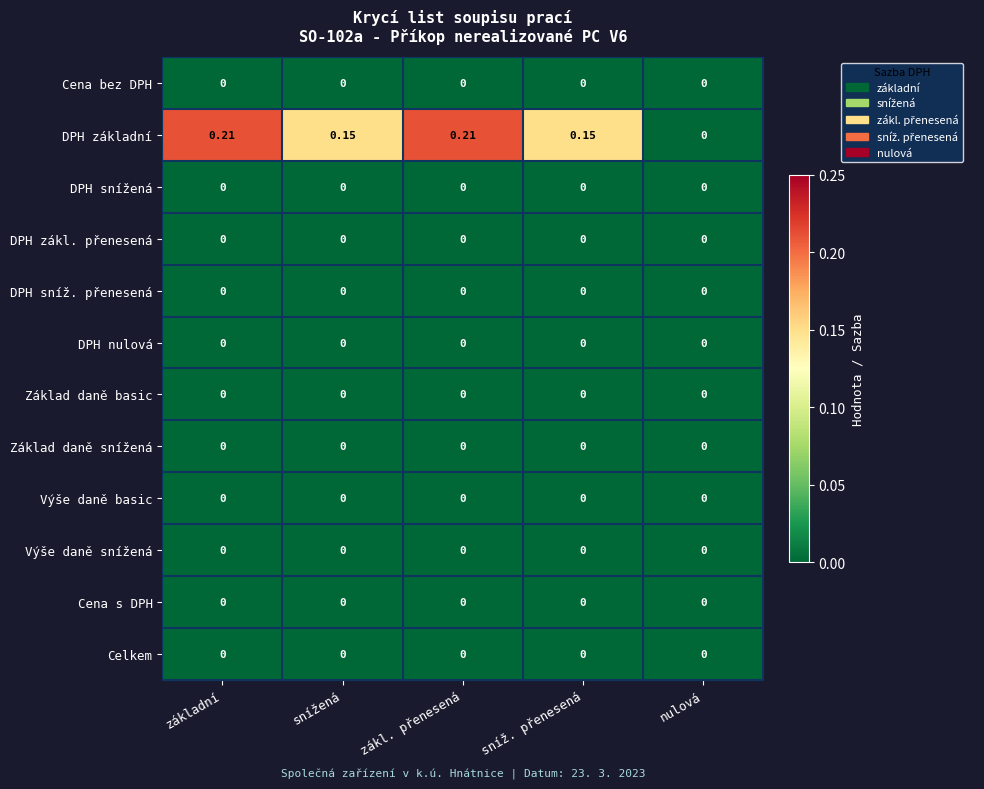

Which series has the widest spread of values?

DPH základní